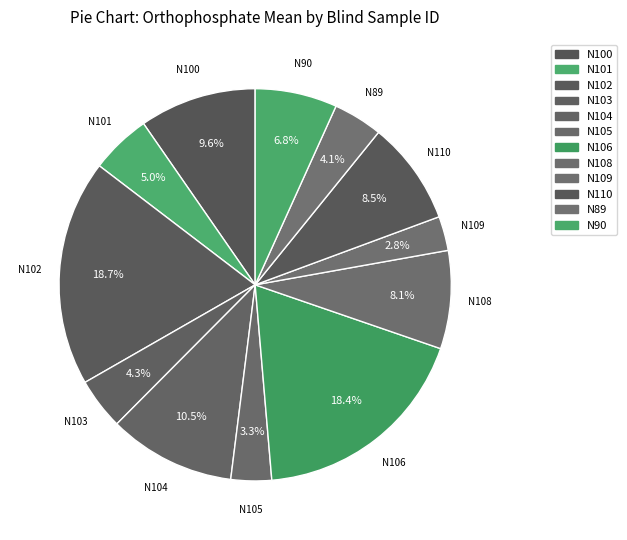

To the nearest percent, what portion does N90 represent?

7%